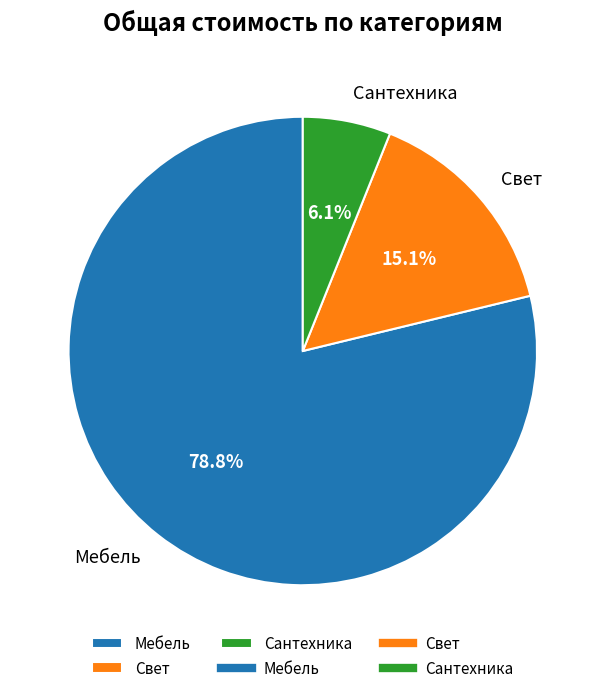

To the nearest percent, what percentage of the pie is Свет?

15%